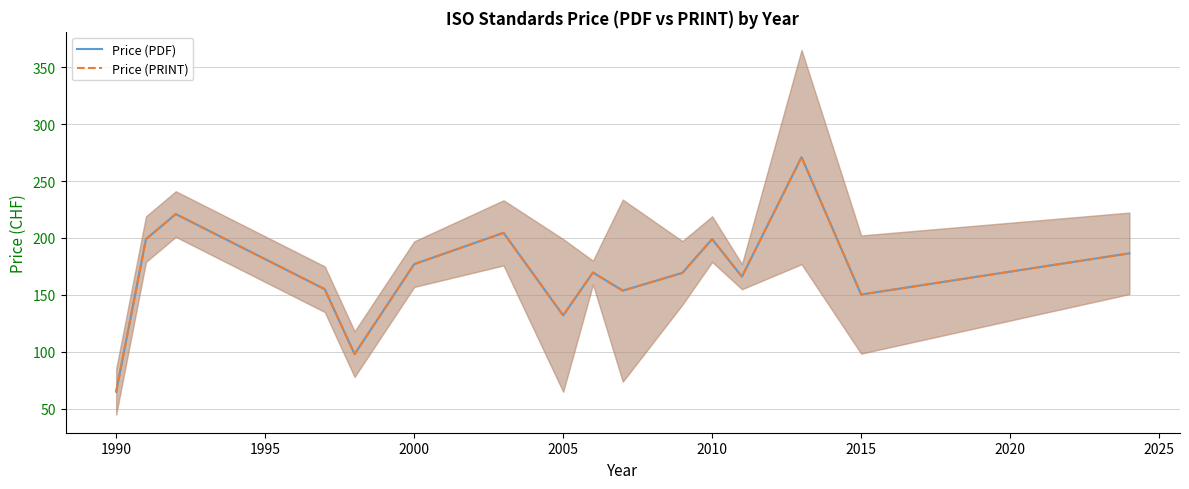

How many interior local valleys does the Price (PDF) series have?

5